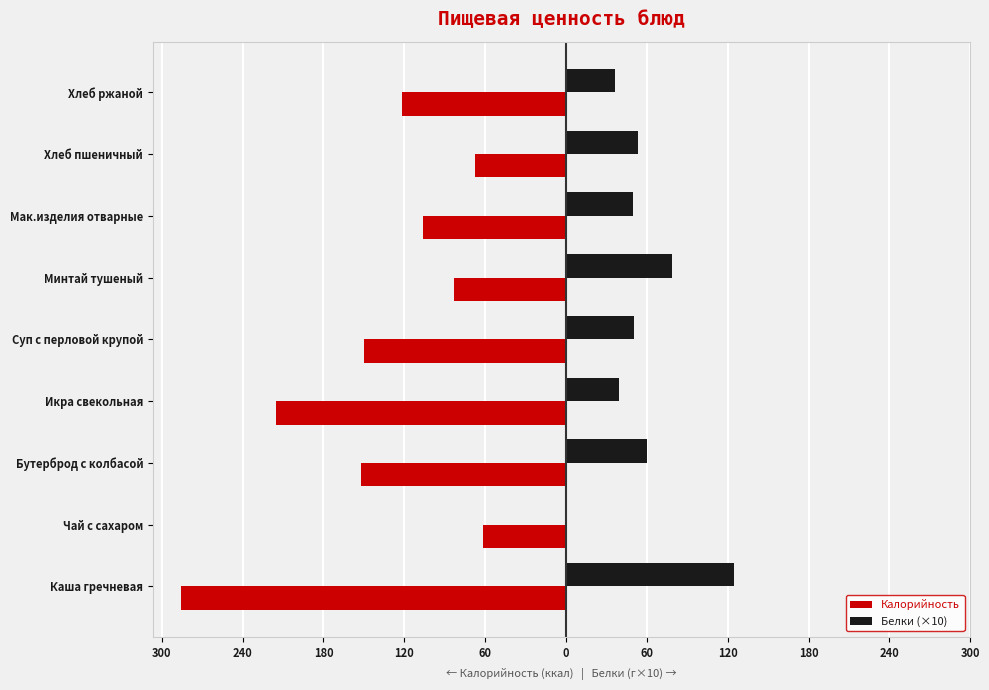

What are all the series names shown in the legend?

Калорийность, Белки (×10)